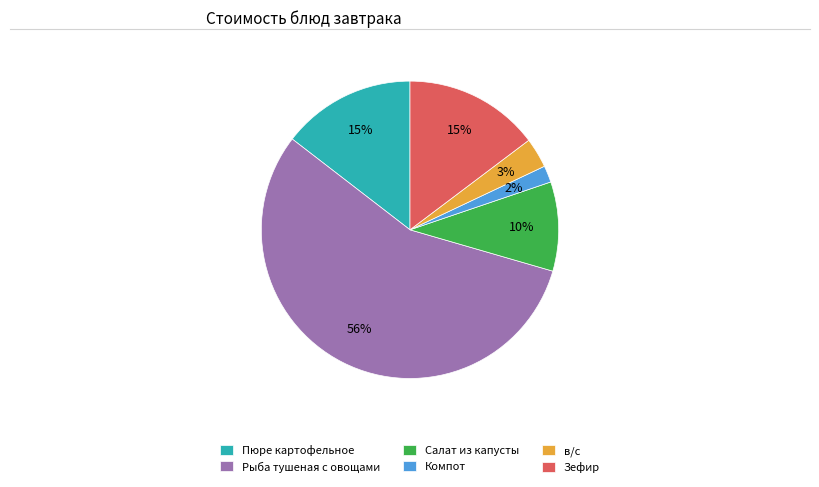

Is the sum of в/с and Зефир greater than half?

No